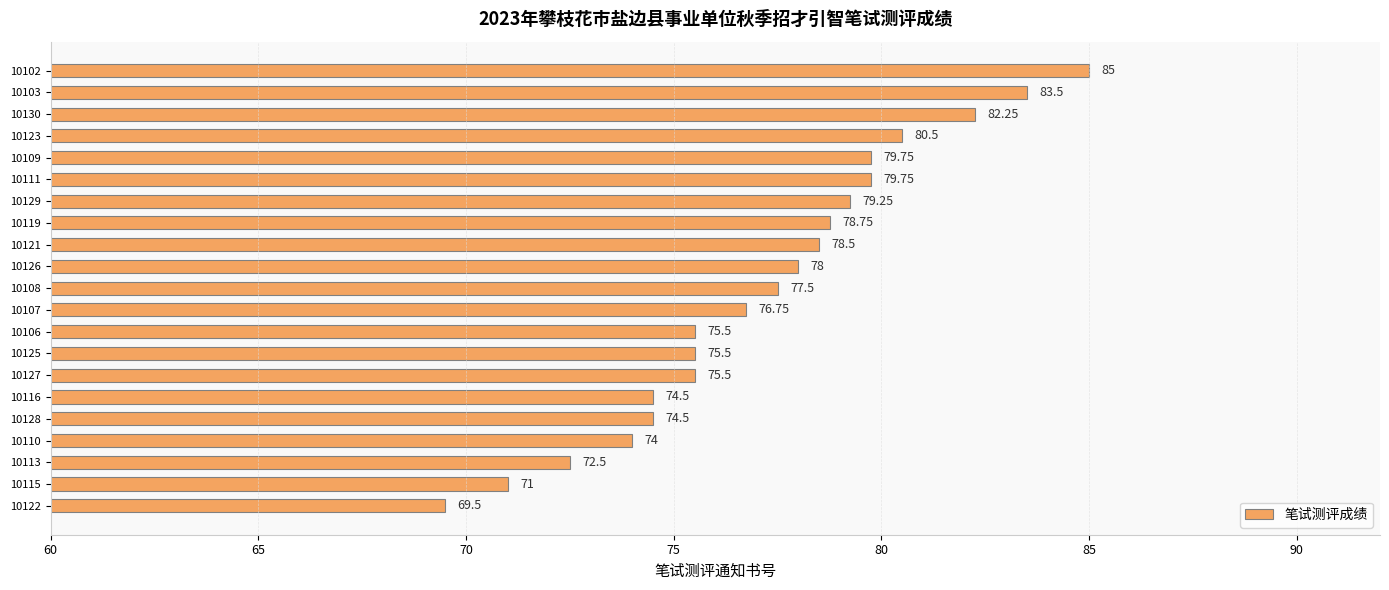

Between 10126 and 10108, which is larger?

10126